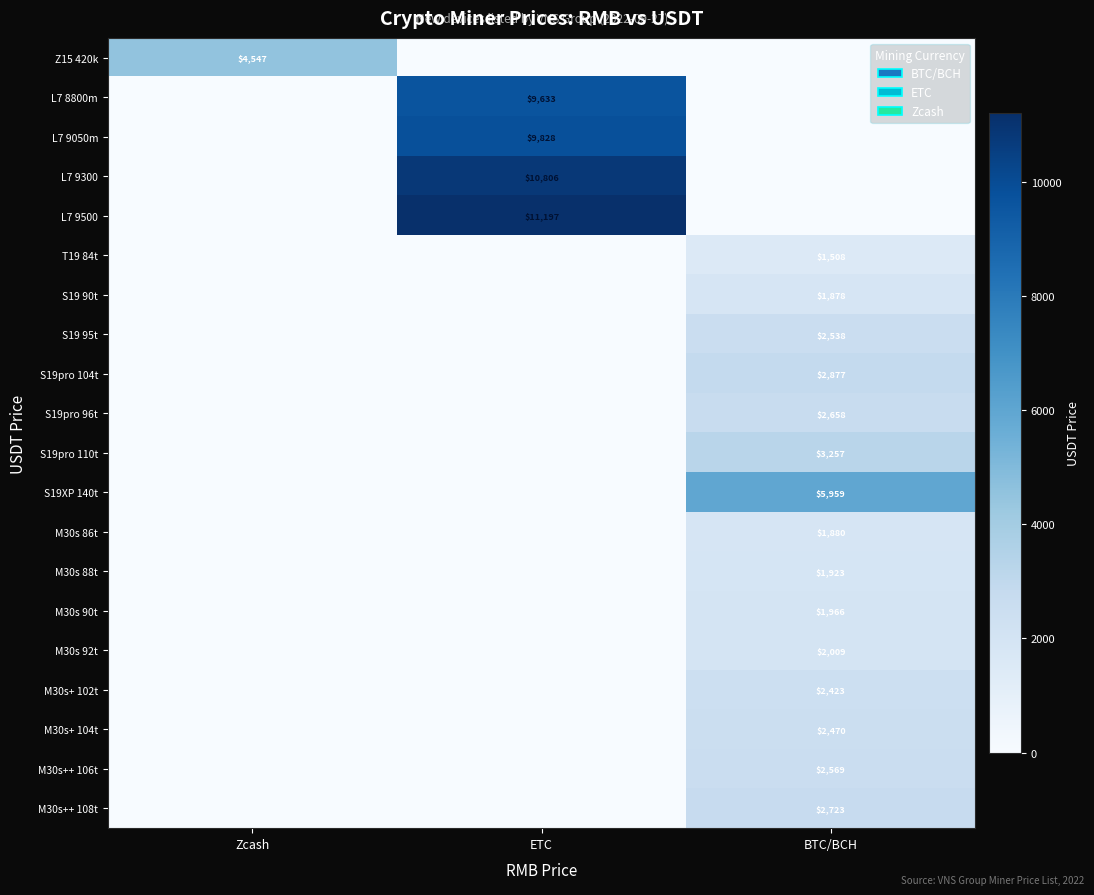

The value of S19pro 104t at BTC/BCH is 4691. True or false?

False